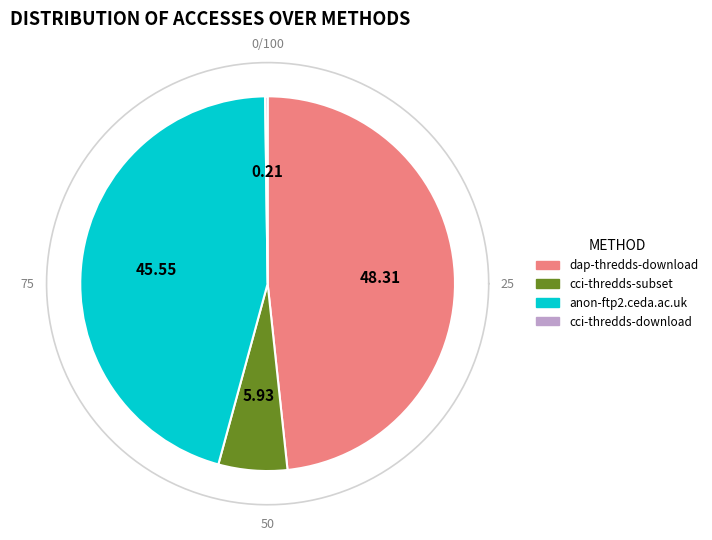

The cci-thredds-download slice represents 7% of the pie. True or false?

False